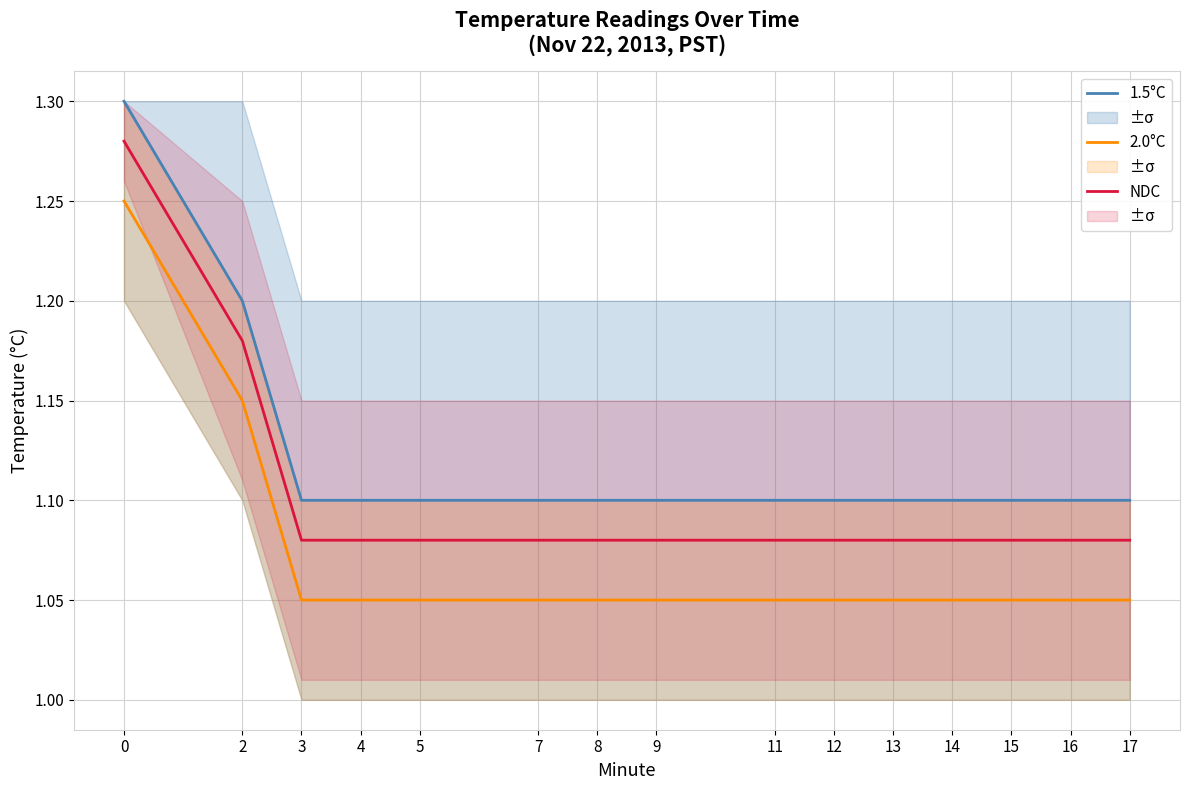

Between 0 and 16, which series saw the biggest shift?

1.5°C